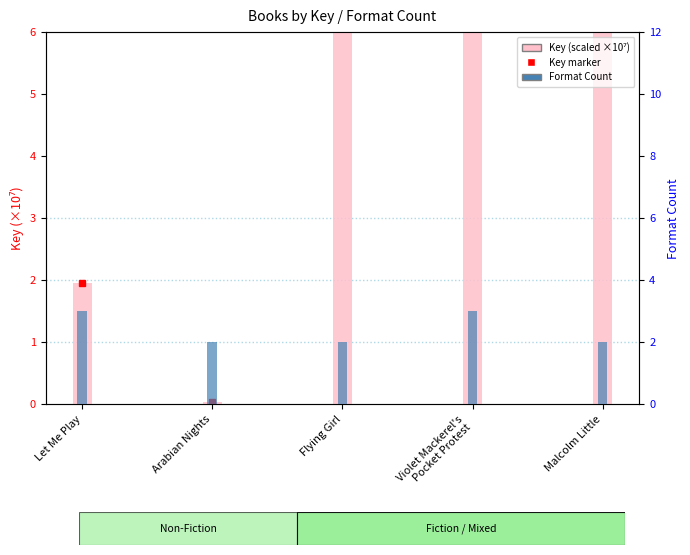

List the labels in order of Key (scaled) value, smallest first.

Arabian Nights, Let Me Play, Malcolm Little, Violet Mackerel's
Pocket Protest, Flying Girl